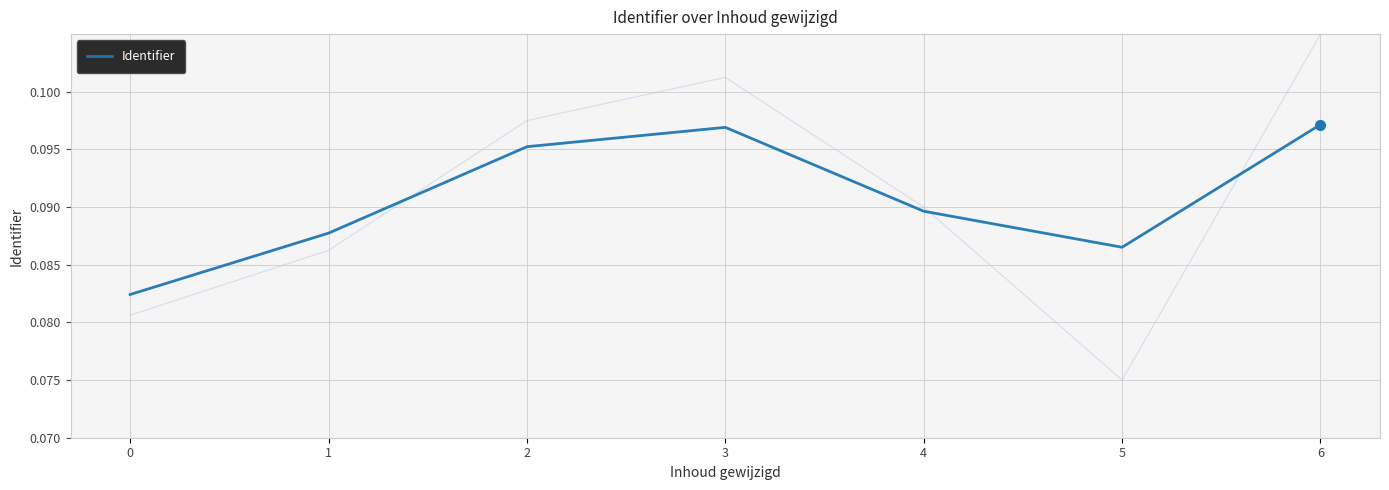

How many lines are shown in the chart?

1